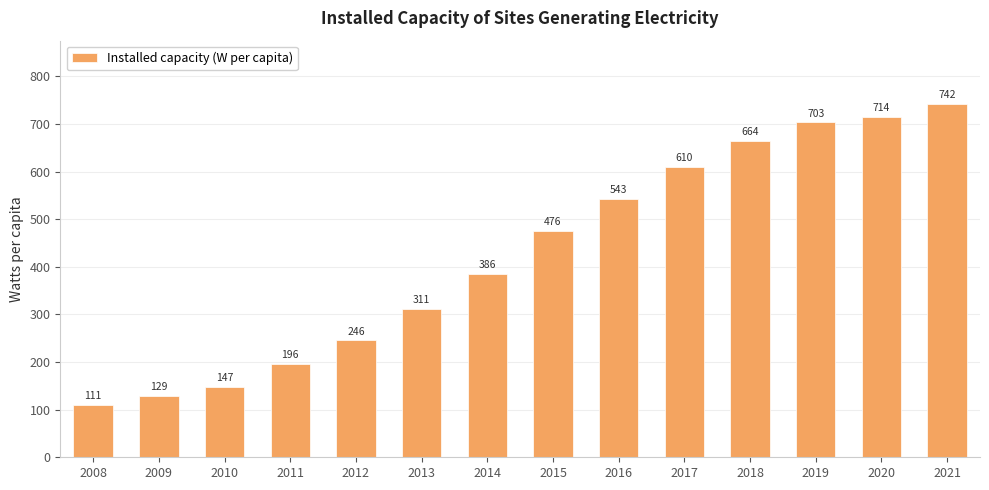

At which category does the chart reach its minimum across all series?

2008